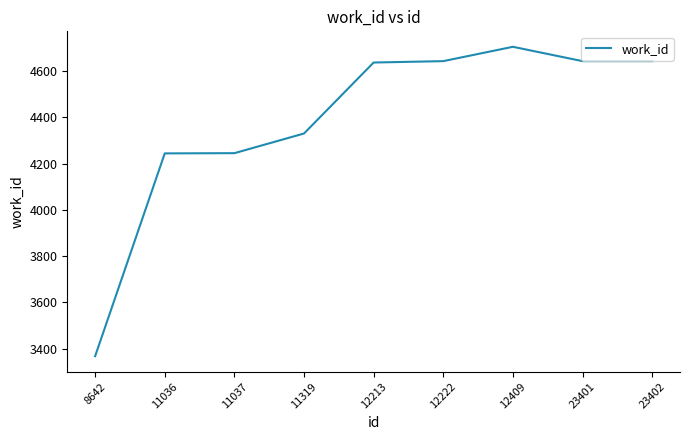

True or false: the data has more than 2 interior local peaks.

False